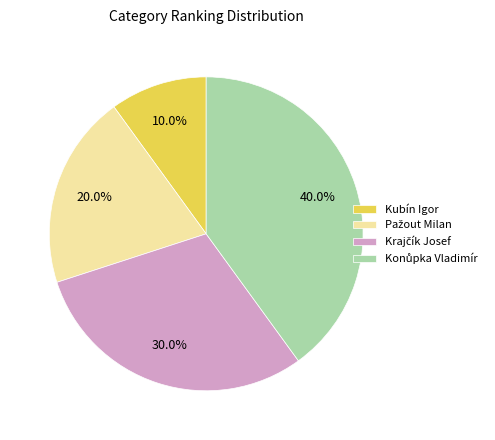

Is there any slice that represents more than half of the pie?

No